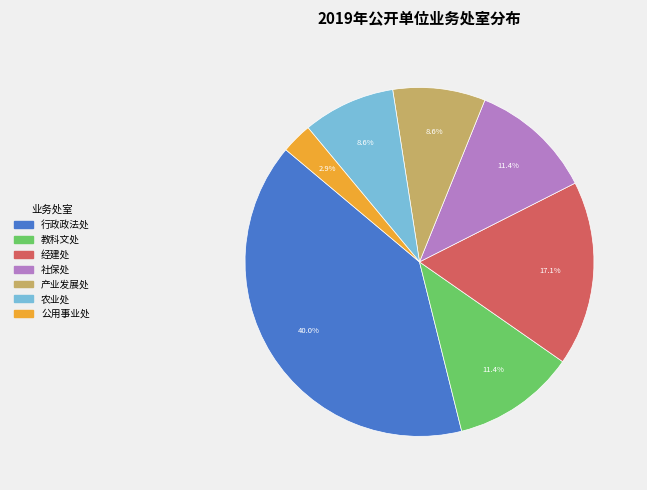

Count the number of slices in the pie.

7